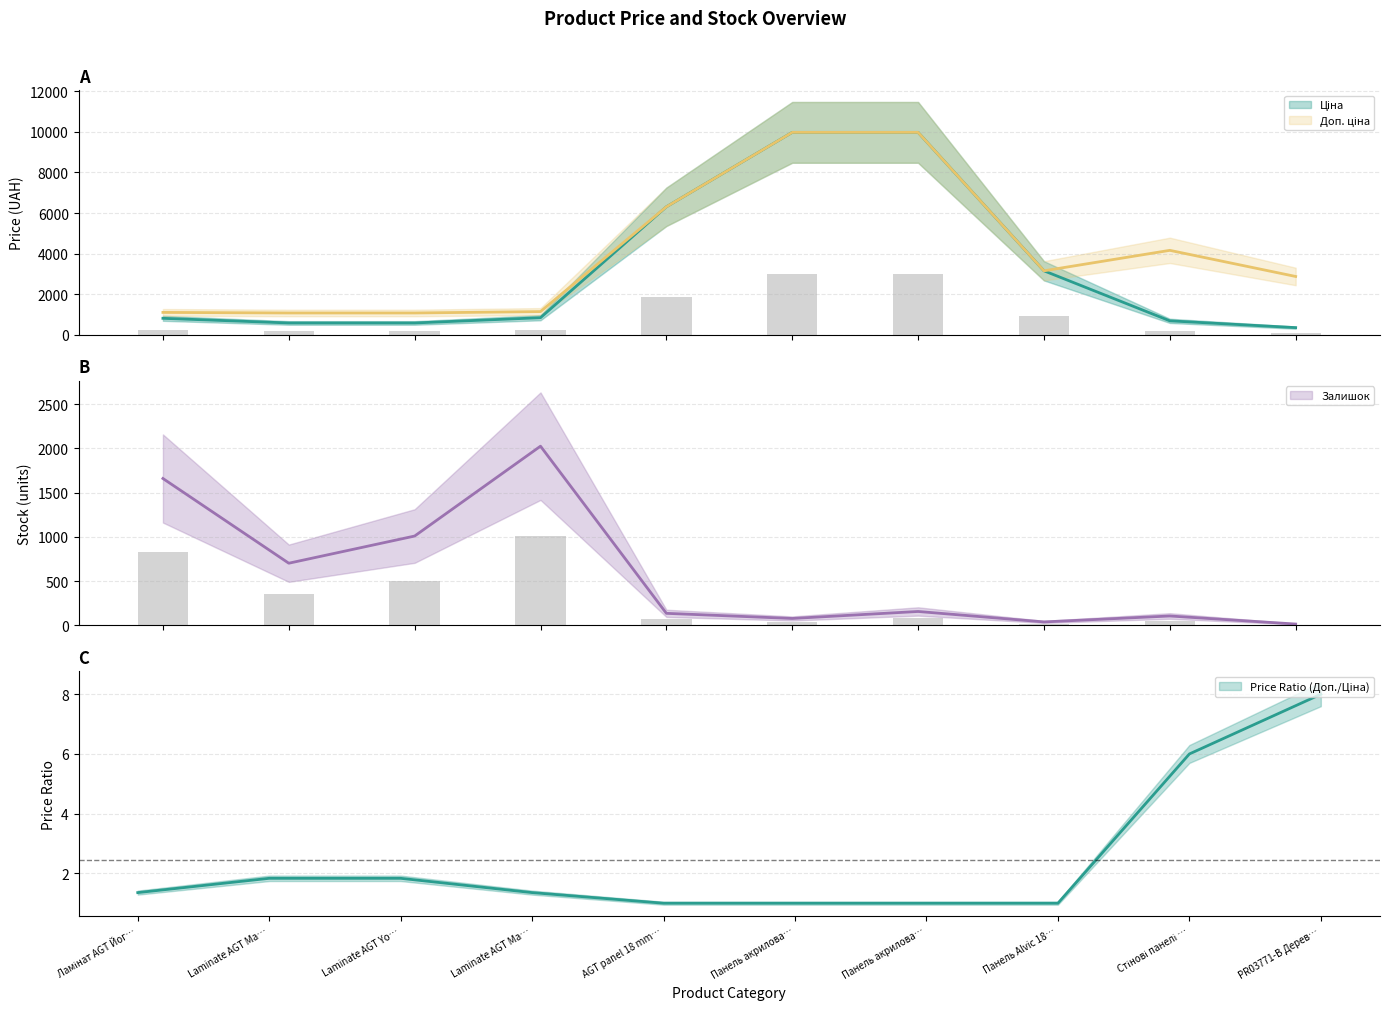

What is the value of the Ціна bar at the 6th from the left?

9975.0